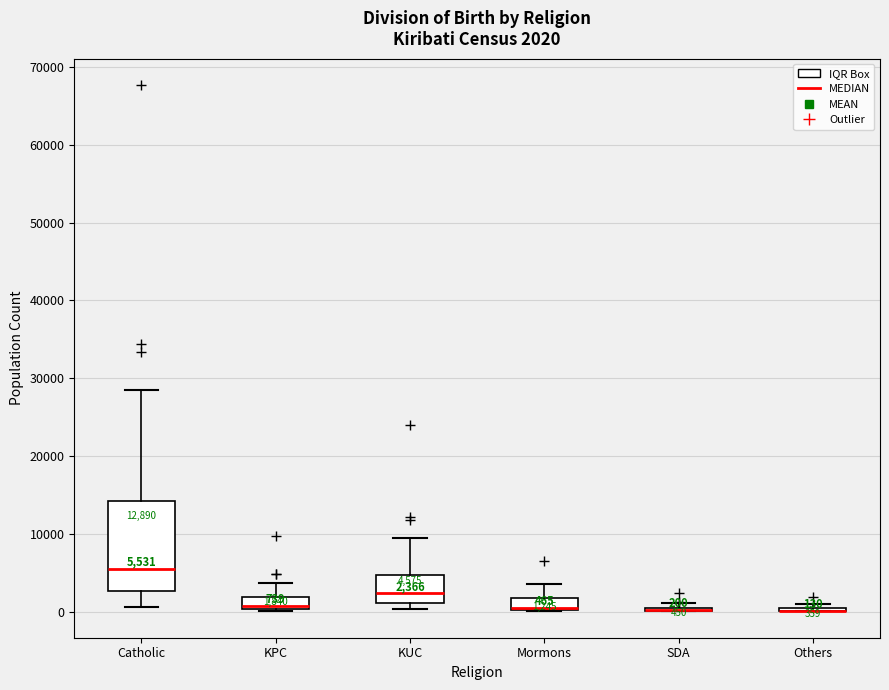

Which box is the tallest, from its lower edge to its upper edge?

Catholic